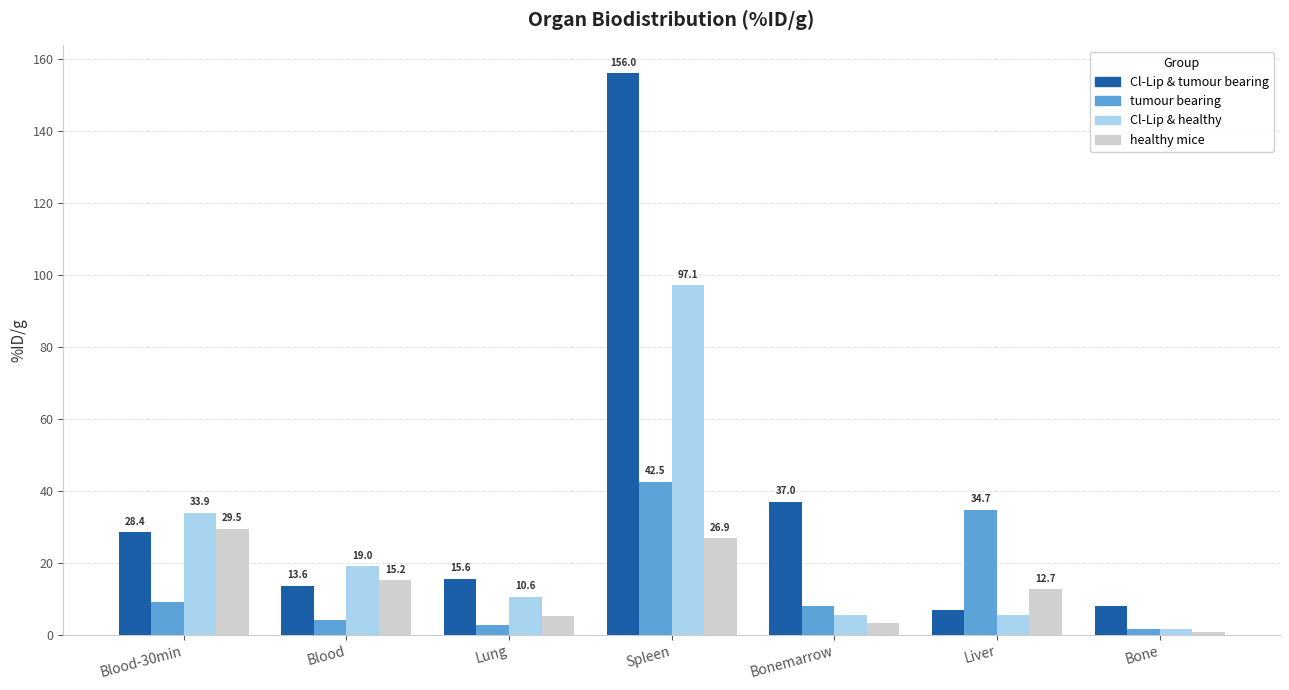

Which category has the lowest value across all series?

Bone